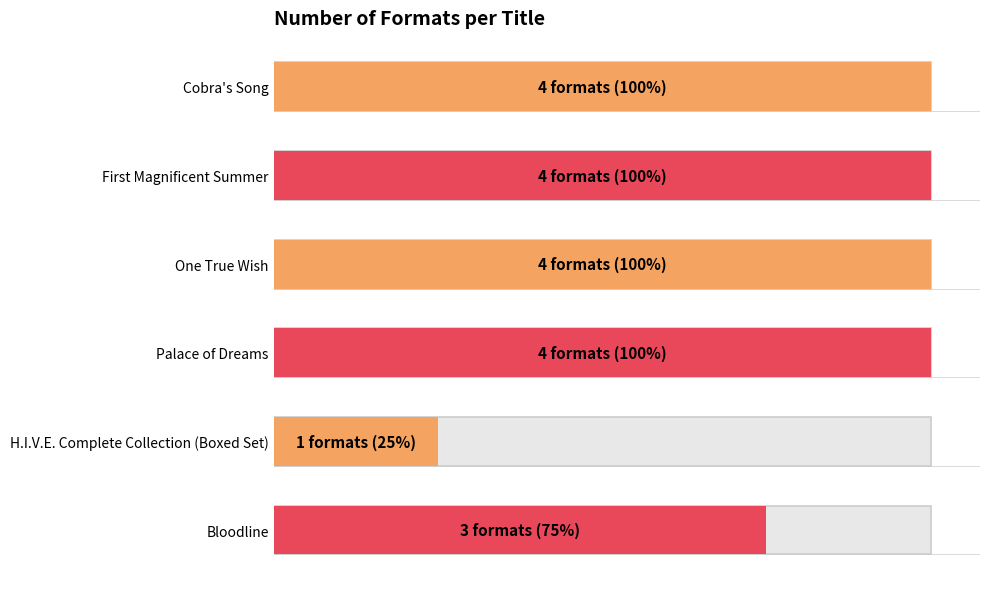

Which category has the highest value in the Hardcover series?

Cobra's Song